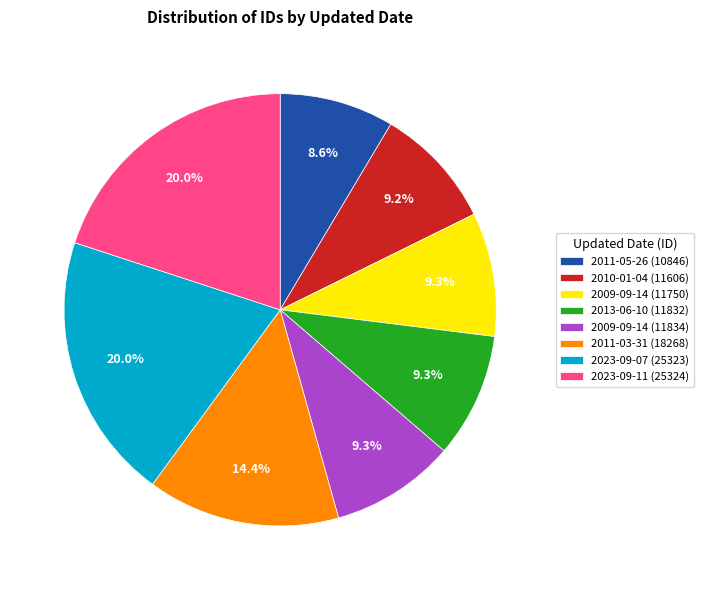

Between 2011-03-31 (18268) and 2023-09-07 (25323), which is larger?

2023-09-07 (25323)